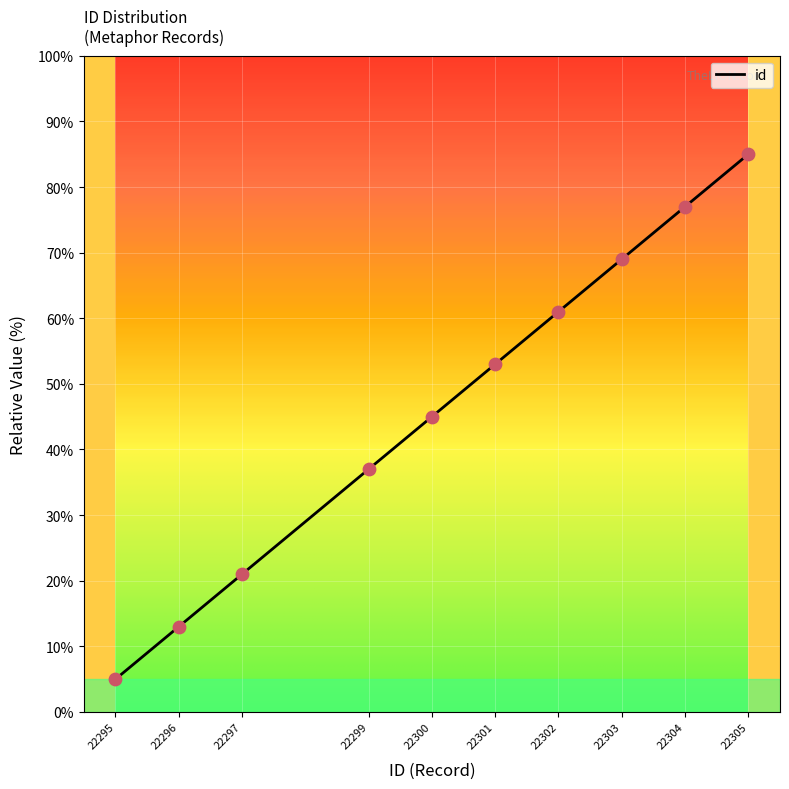

What is the ratio of the value at 22303 to the value at 22295?

13.8